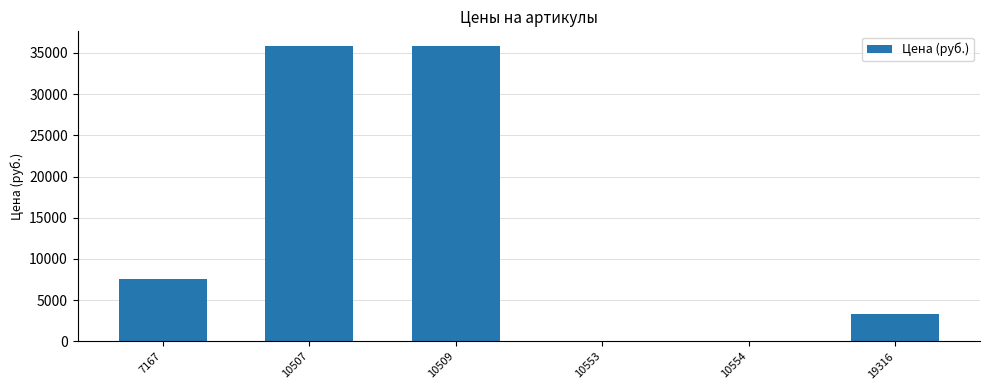

How many data points does each series have?

6